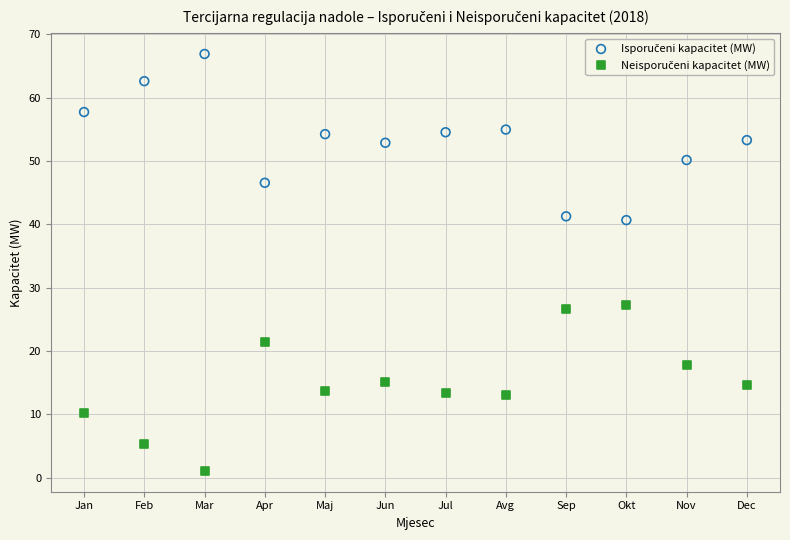

Across all data points, what is the range of X values (max minus min)?

11.0